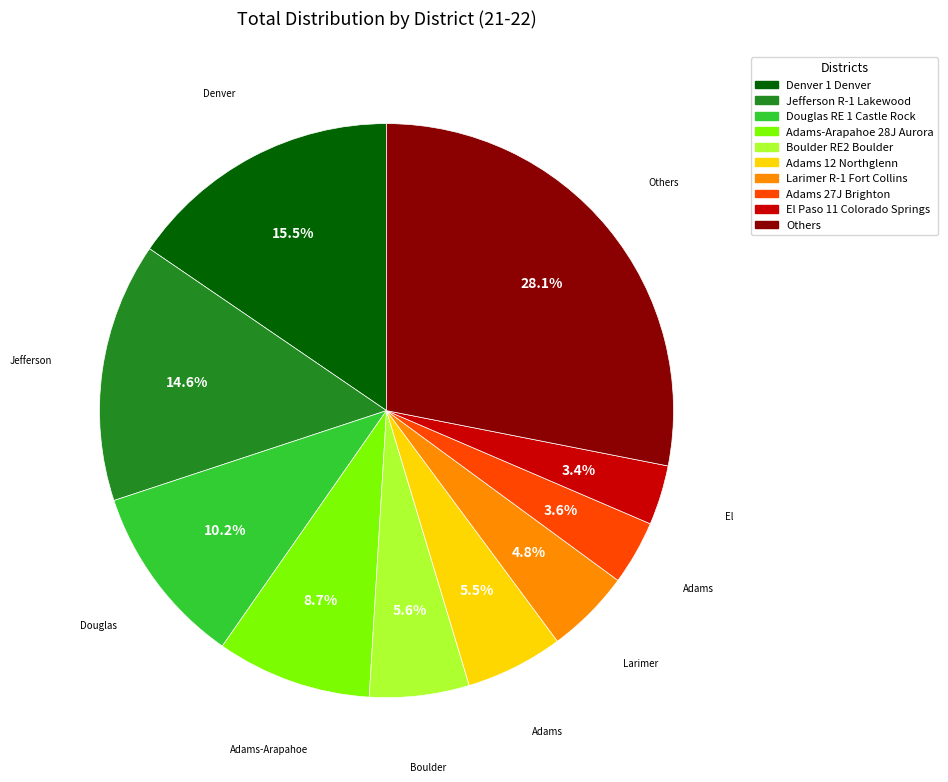

Is there a majority slice in this chart?

No